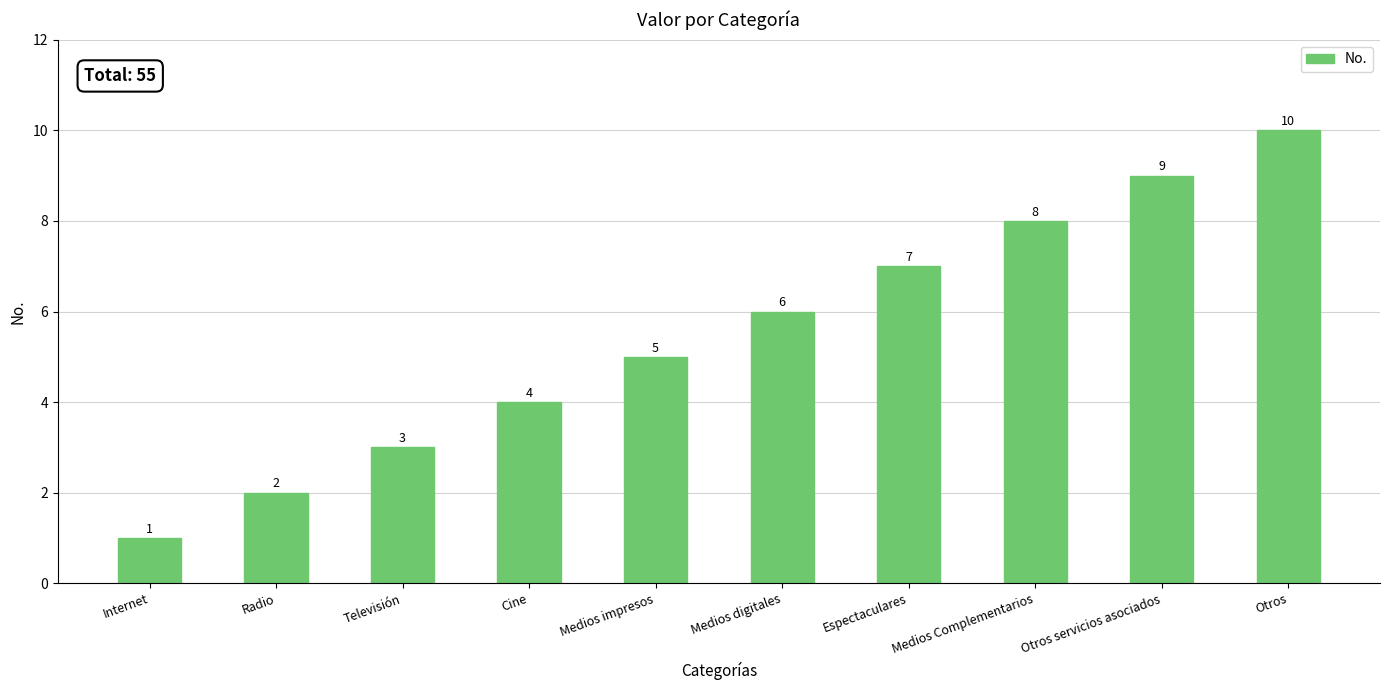

Rank the categories by value from lowest to highest.

Internet, Radio, Televisión, Cine, Medios impresos, Medios digitales, Espectaculares, Medios Complementarios, Otros servicios asociados, Otros